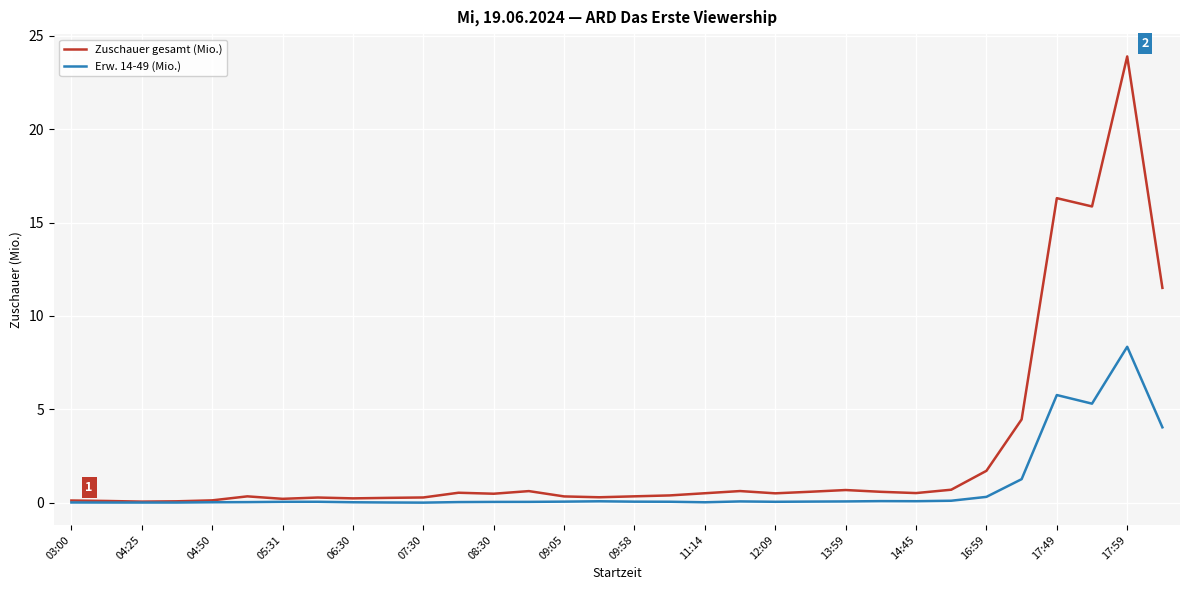

Which series has the largest total across all categories?

Zuschauer gesamt (Mio.)